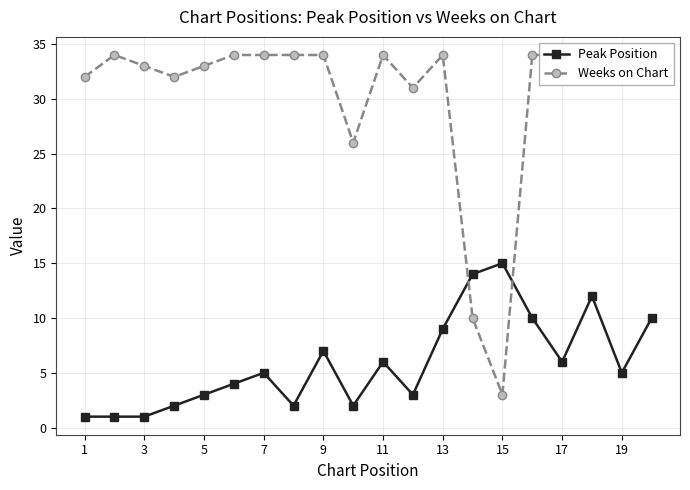

What is the value of the Weeks on Chart point at the 10th from the left?

26